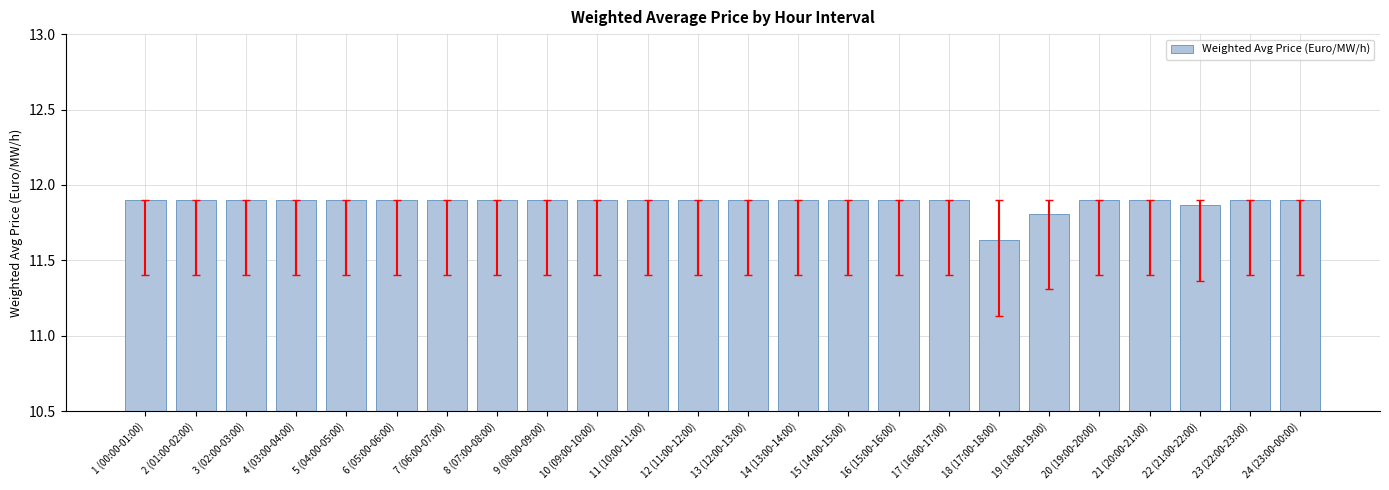

Which label corresponds to the smallest value in the chart?

18 (17:00-18:00)